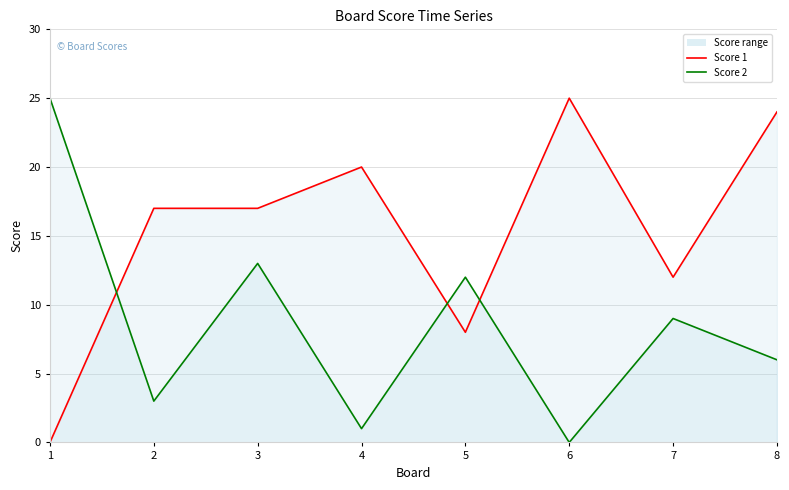

At which label does Score 2 reach its peak?

1